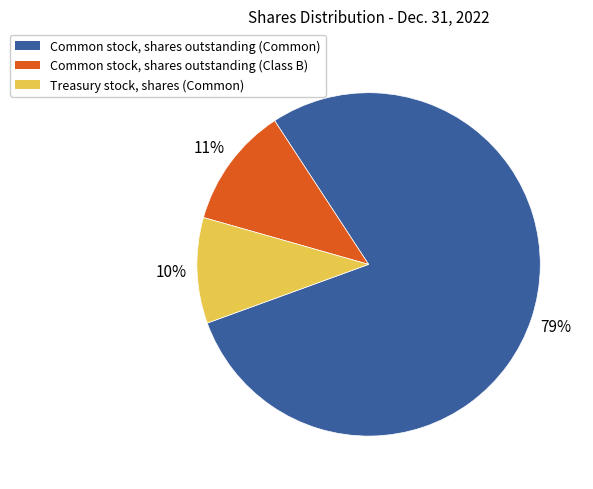

To the nearest percent, what percentage of the pie is Treasury stock, shares (Common)?

10%